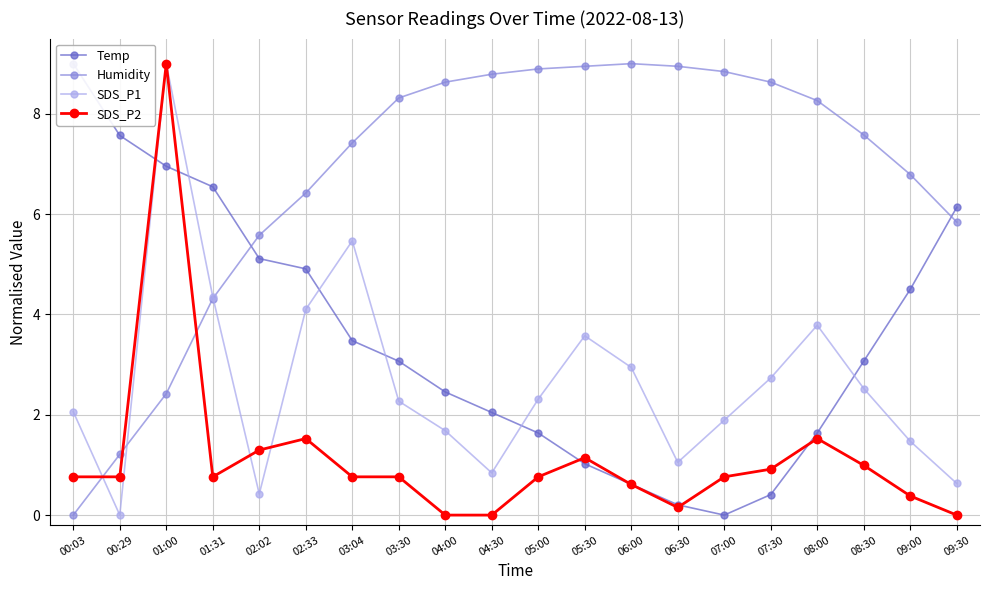

What is the total value across all series at 01:00?

27.4